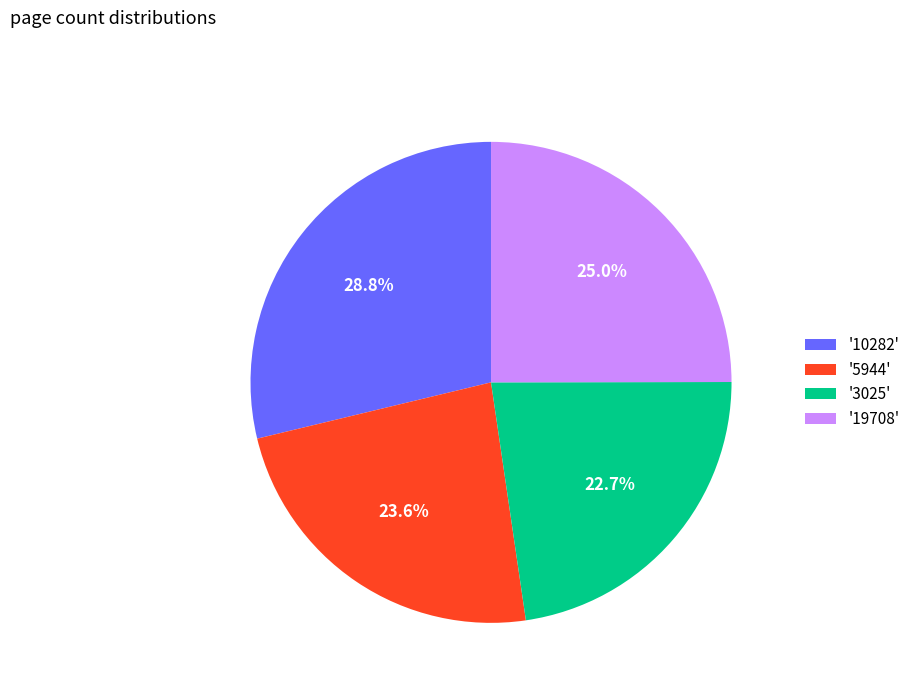

How many segments does this pie chart have?

4